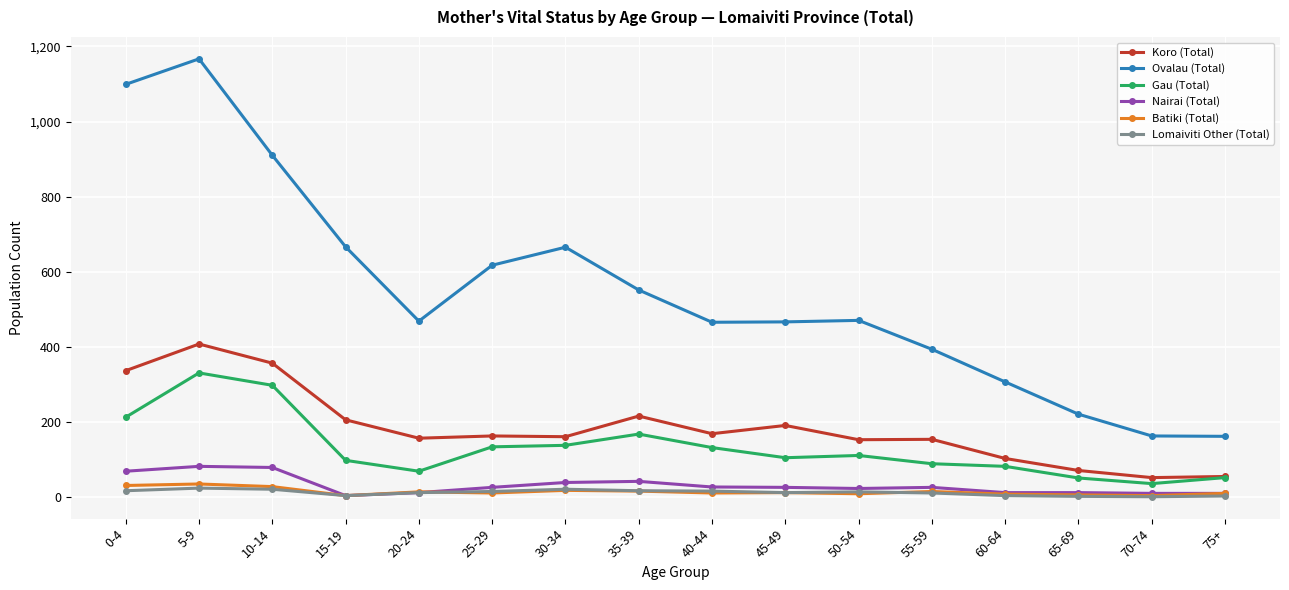

What is the maximum value shown in the chart?

1167